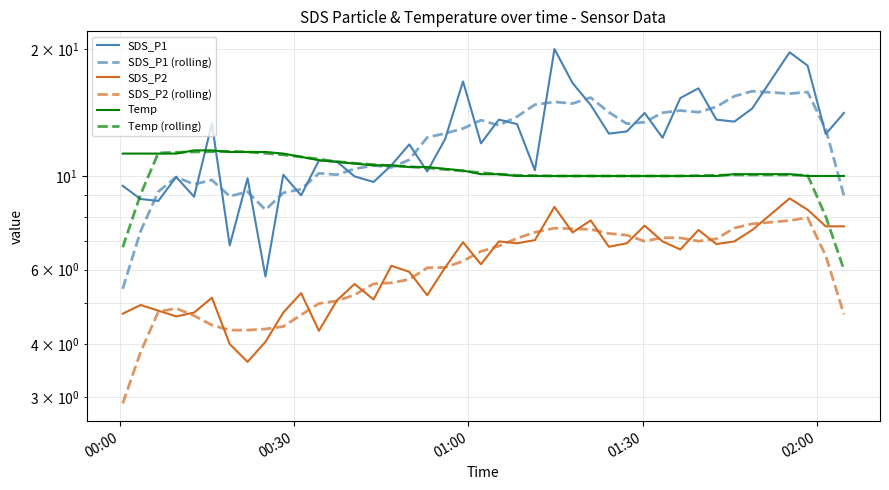

What is the label of the 1st point from the left?

00:00